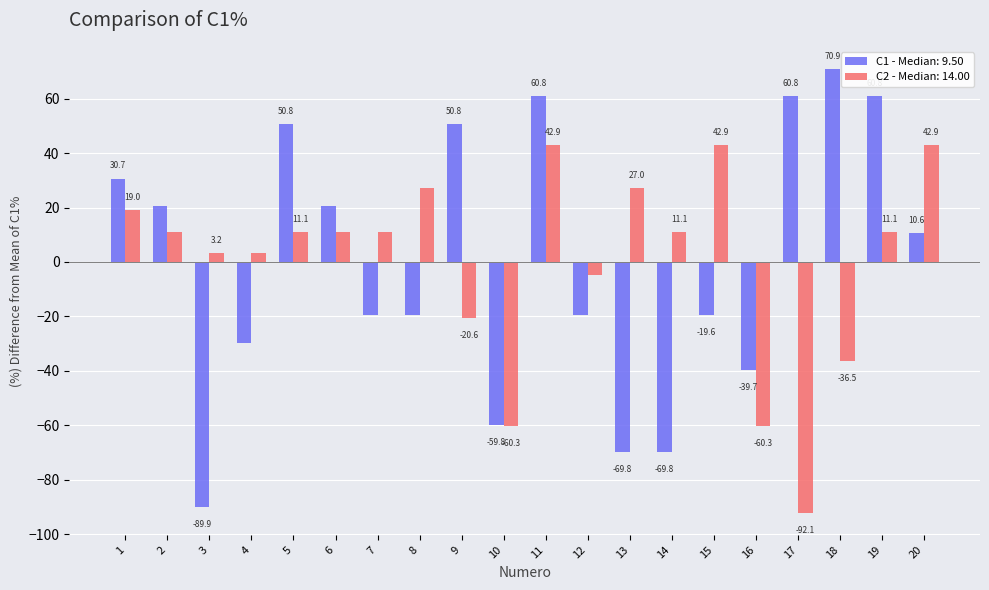

At 16, list the series in order from largest to smallest.

C1 - Median: 9.50, C2 - Median: 14.00